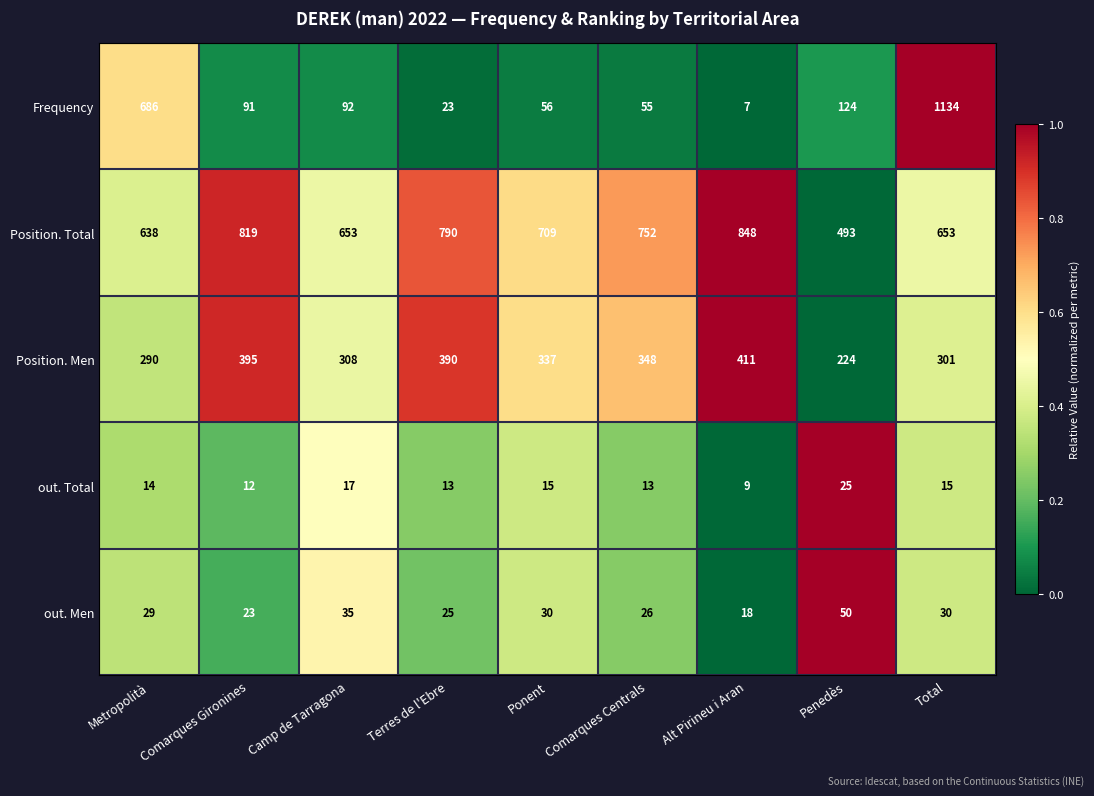

Rank the series at Total from highest to lowest value.

Frequency, Position. Total, Position. Men, out. Men, out. Total